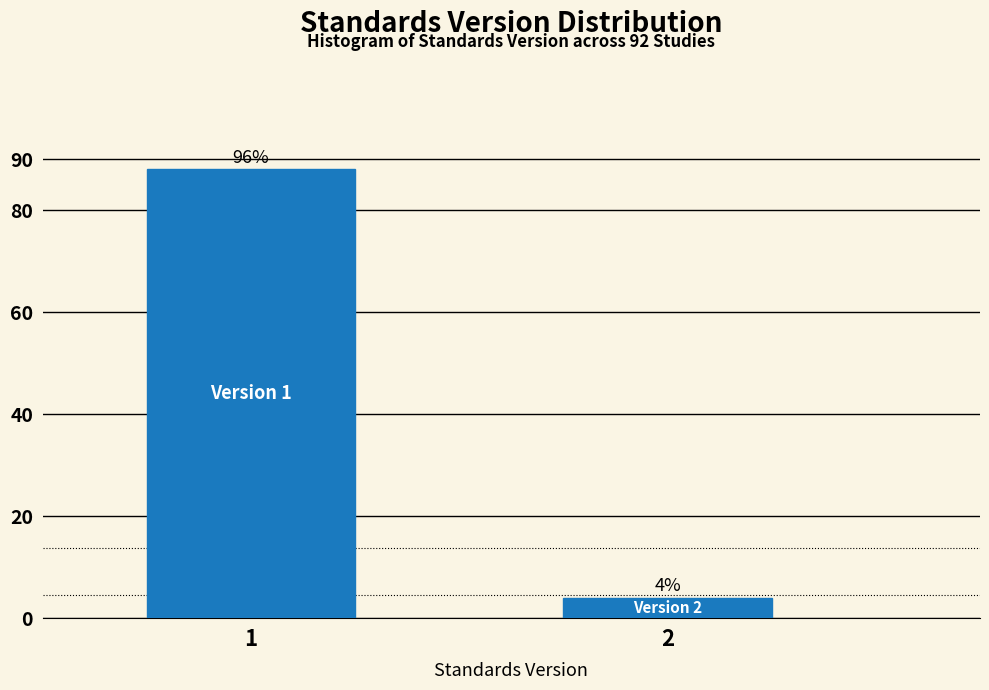

Reading left to right, extract all data points from this chart.

1=88	2=4